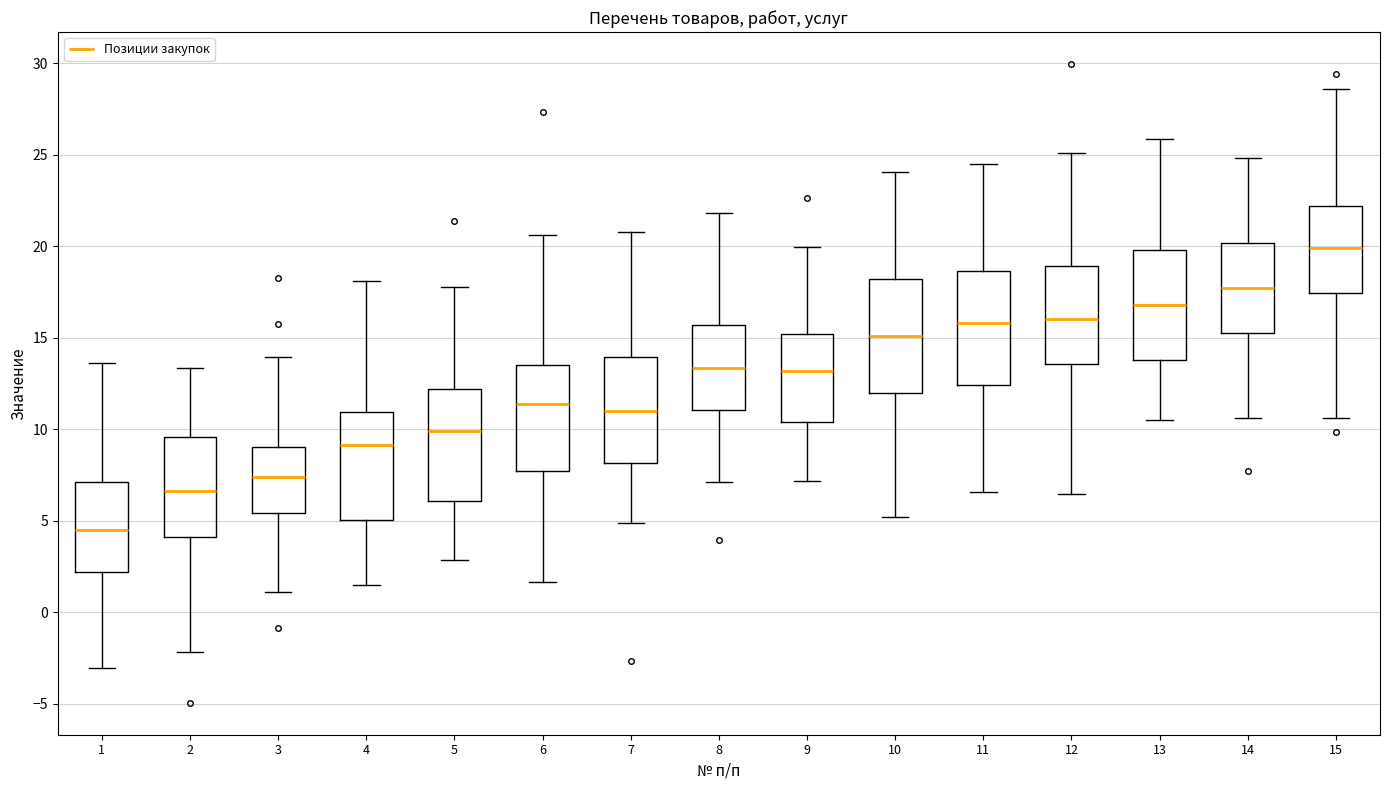

Which box's median line is the lowest?

1